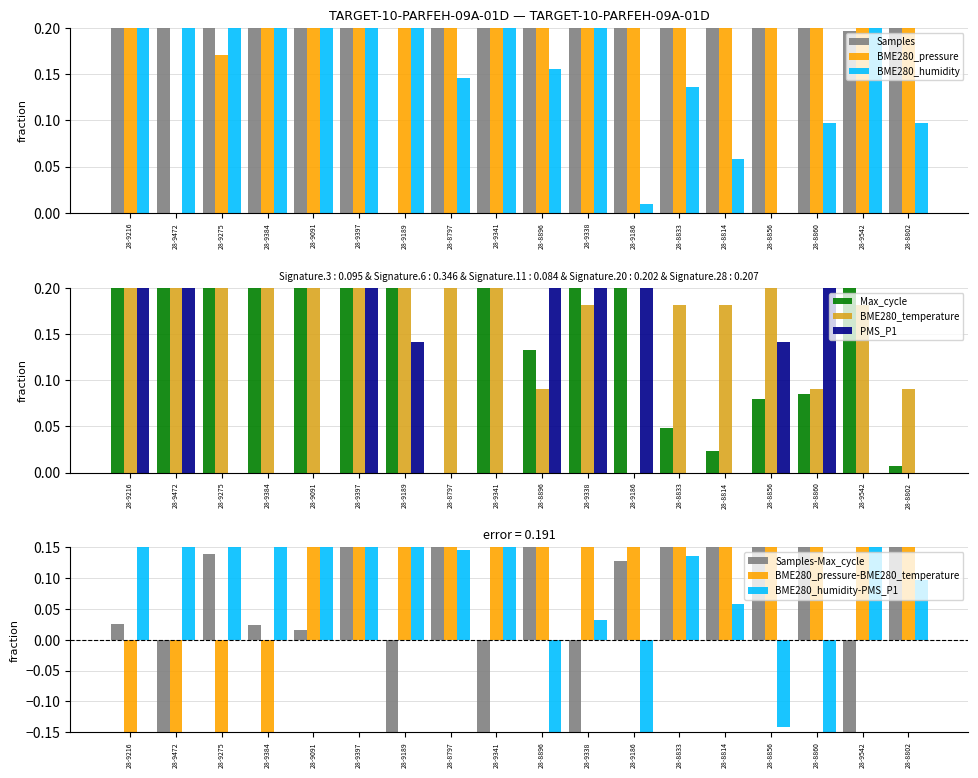

What is the difference between the maximum and minimum values in the Samples series?

1.0